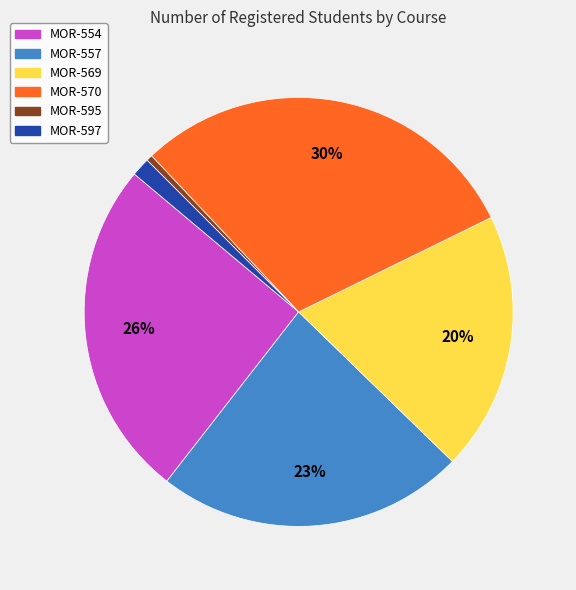

Count the number of slices in the pie.

6